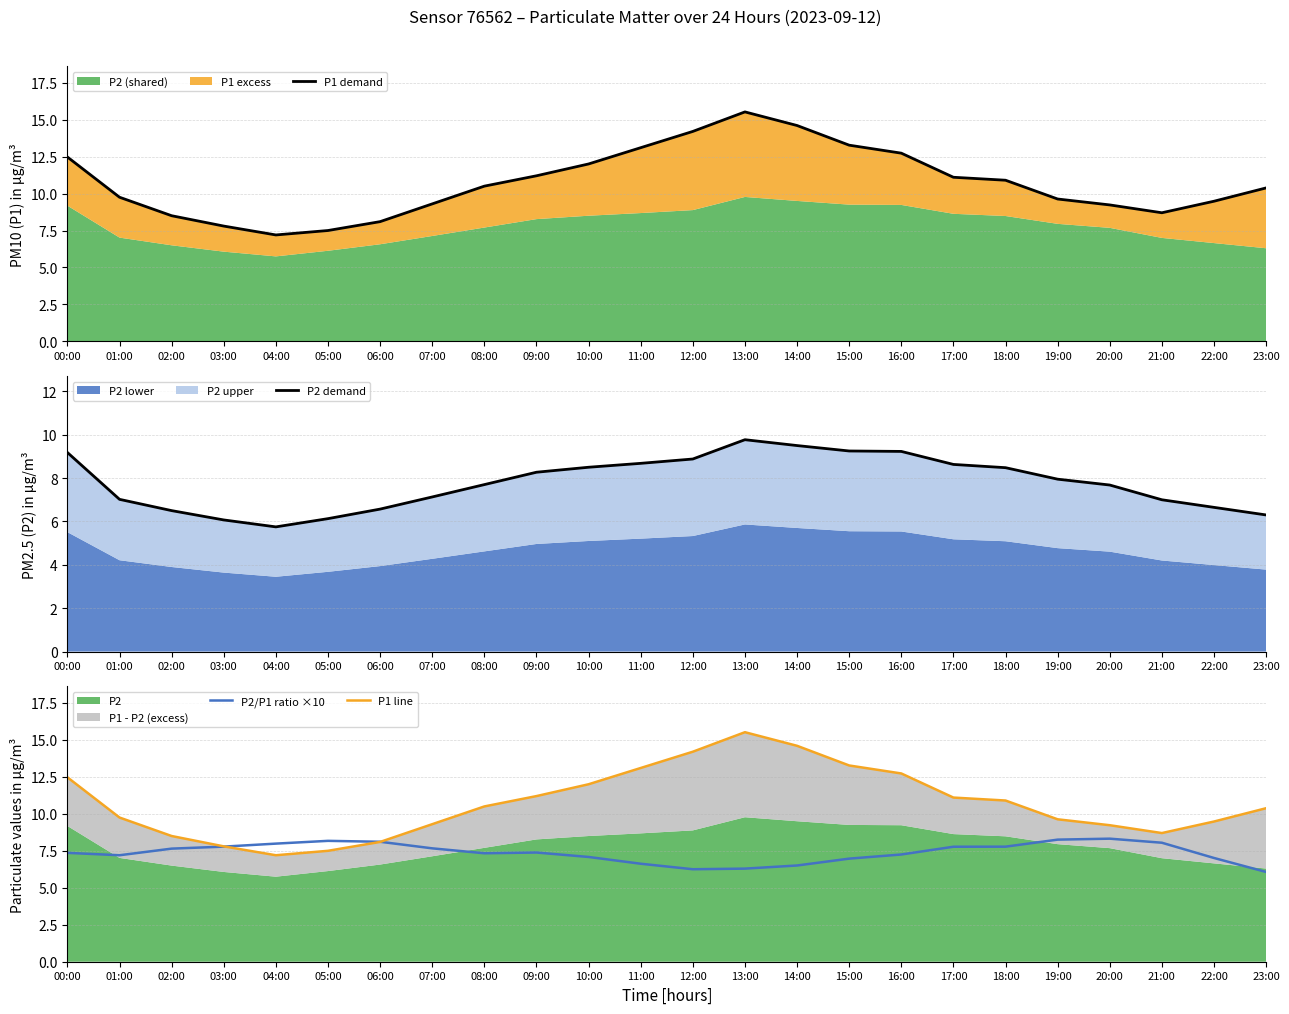

Reading right to left, list all the values displayed in this chart.

P1 demand: 10.4	9.5	8.7	9.2	9.6	10.9	11.1	12.7	13.3	14.6	15.5	14.2	13.1	12.0	11.2	10.5	9.3	8.1	7.5	7.2	7.8	8.5	9.8	12.5
P2 demand: 6.3	6.7	7.0	7.7	8.0	8.5	8.6	9.2	9.2	9.5	9.8	8.9	8.7	8.5	8.3	7.7	7.1	6.6	6.1	5.8	6.1	6.5	7.0	9.2
P2/P1 ratio ×10: 6.1	7.0	8.0	8.3	8.3	7.8	7.8	7.3	7.0	6.5	6.3	6.3	6.6	7.1	7.4	7.3	7.7	8.1	8.2	8.0	7.8	7.6	7.2	7.4
P1 line: 10.4	9.5	8.7	9.2	9.6	10.9	11.1	12.7	13.3	14.6	15.5	14.2	13.1	12.0	11.2	10.5	9.3	8.1	7.5	7.2	7.8	8.5	9.8	12.5